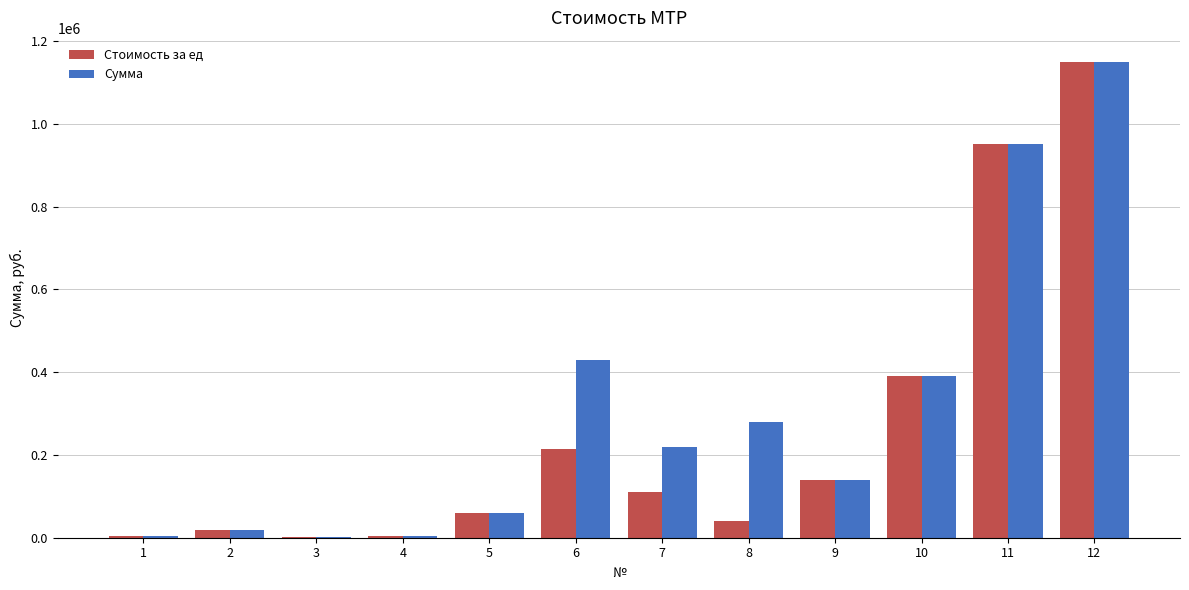

True or false: Сумма has a value of 3816 at 1.

True